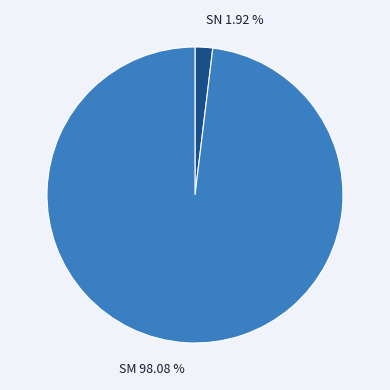

Which has a higher value, SN or SM?

SM